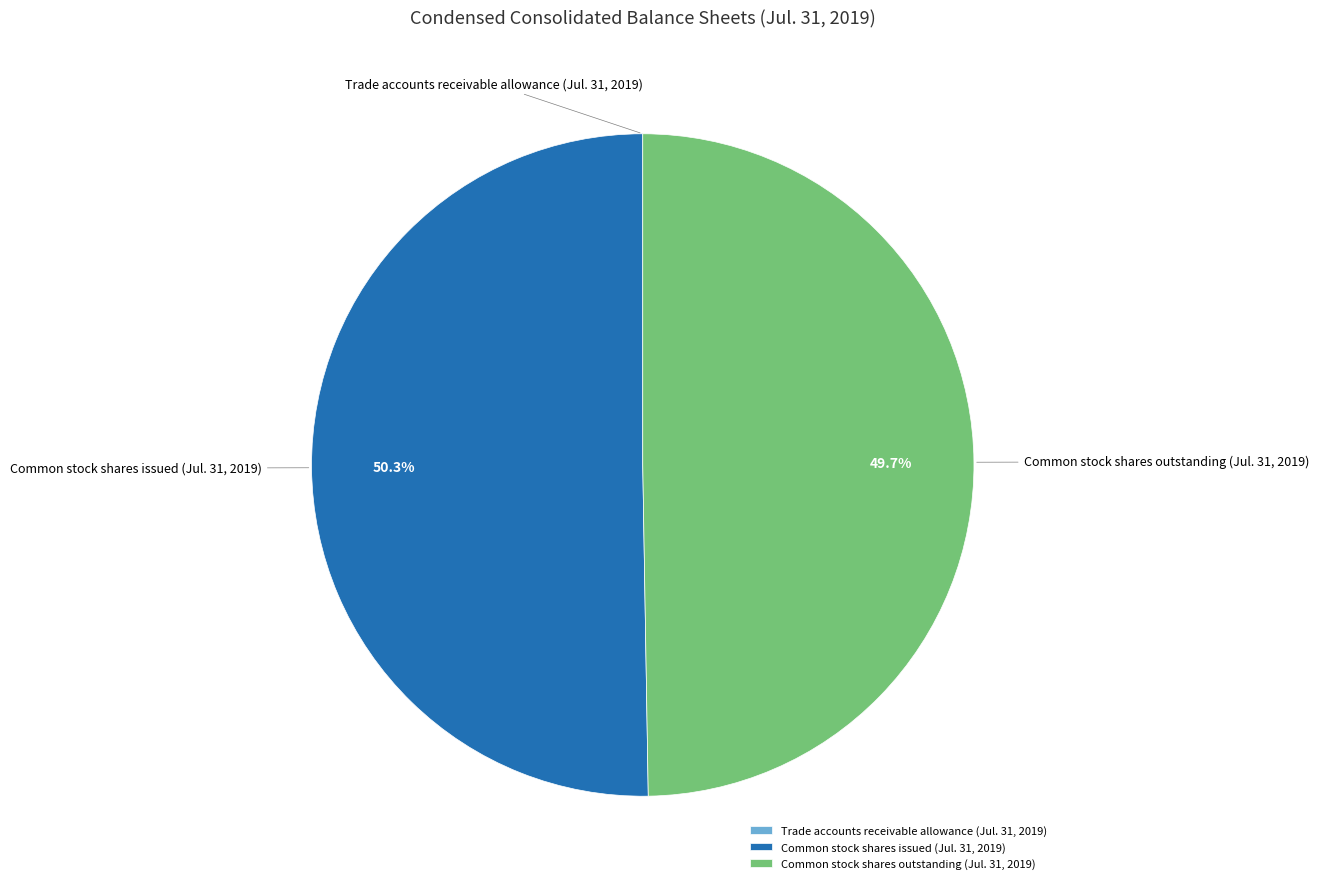

Does Common stock shares outstanding (Jul. 31, 2019) represent more than half of the total?

No